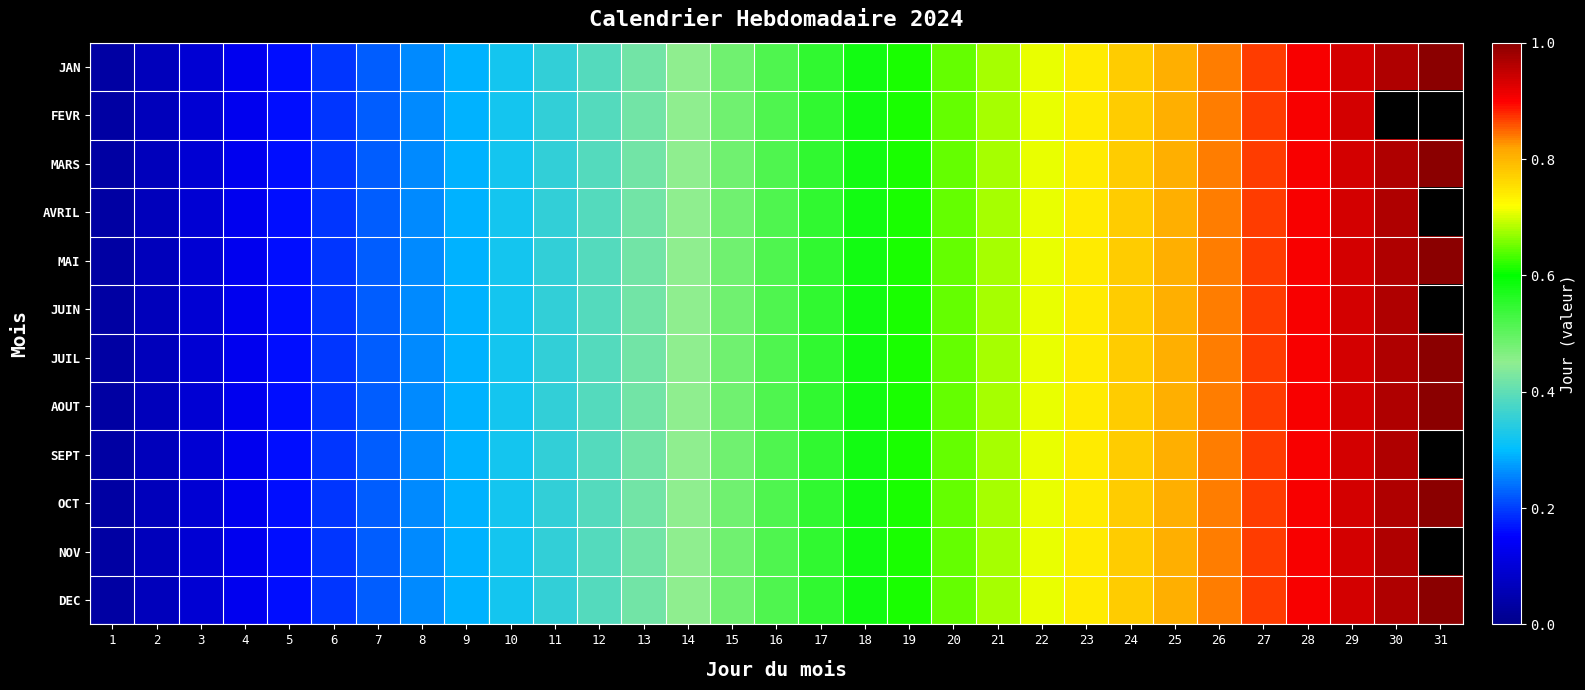

True or false: SEPT has a value of 0.3 at 13.

False